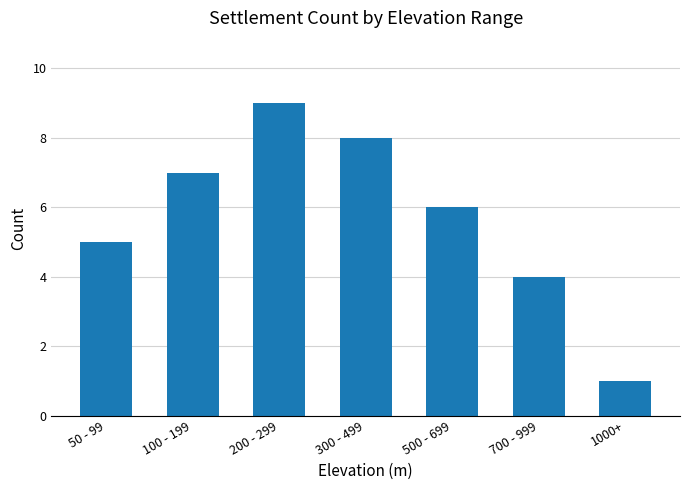

At which label is the value closest to 5?

50 - 99